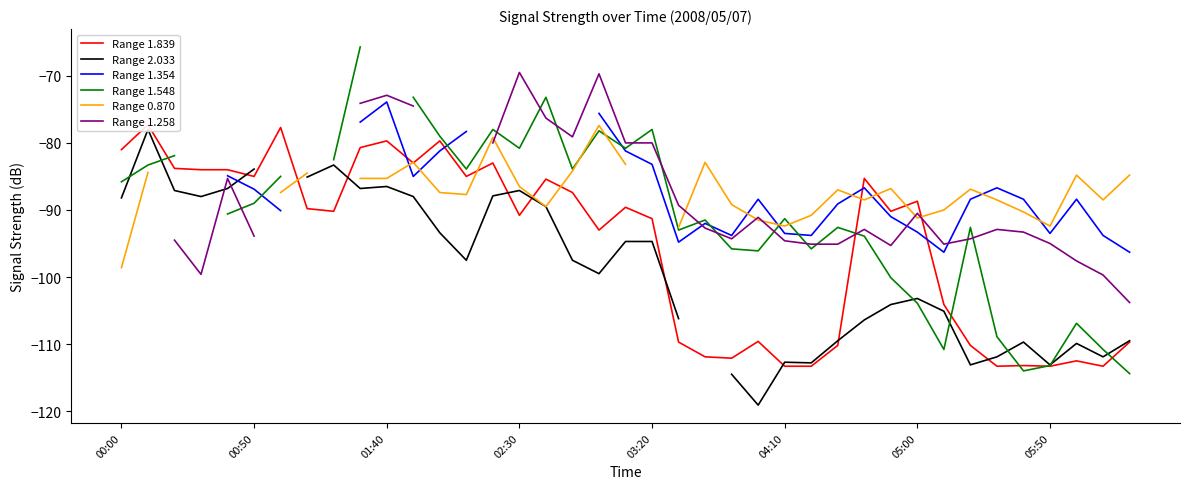

Between 8 and 21, which series saw the biggest shift?

Range 2.033